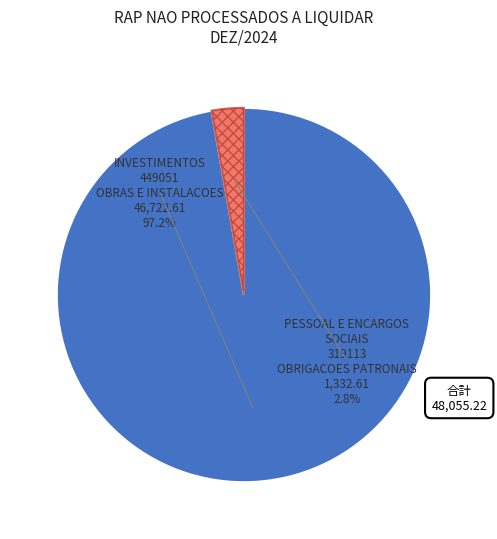

What is the smallest slice in the pie chart?

PESSOAL E ENCARGOS SOCIAIS
319113
OBRIGACOES PATRONAIS